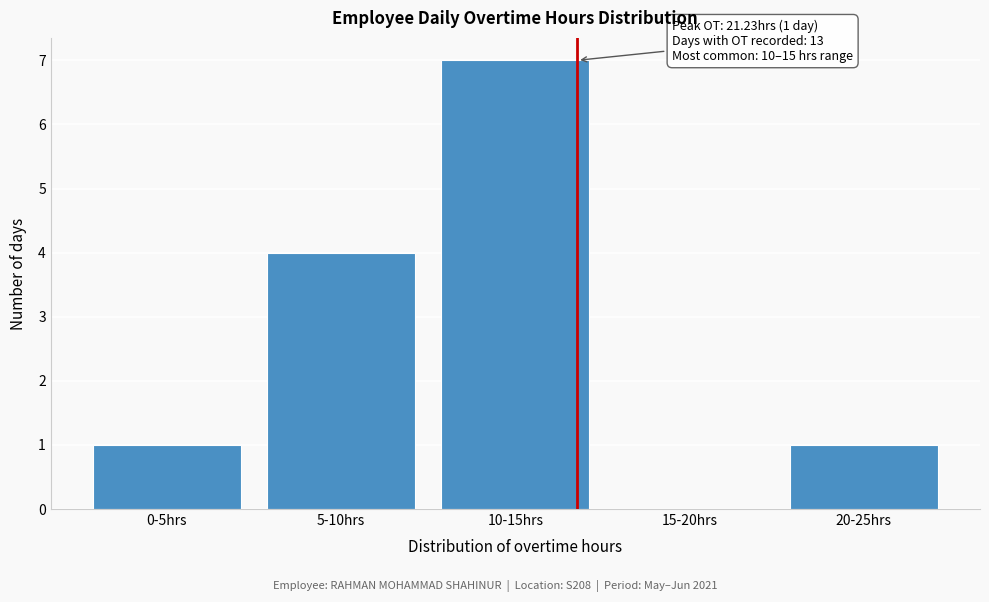

Reading right to left, what are all the values shown in this chart?

20-25hrs=1	15-20hrs=0	10-15hrs=7	5-10hrs=4	0-5hrs=1